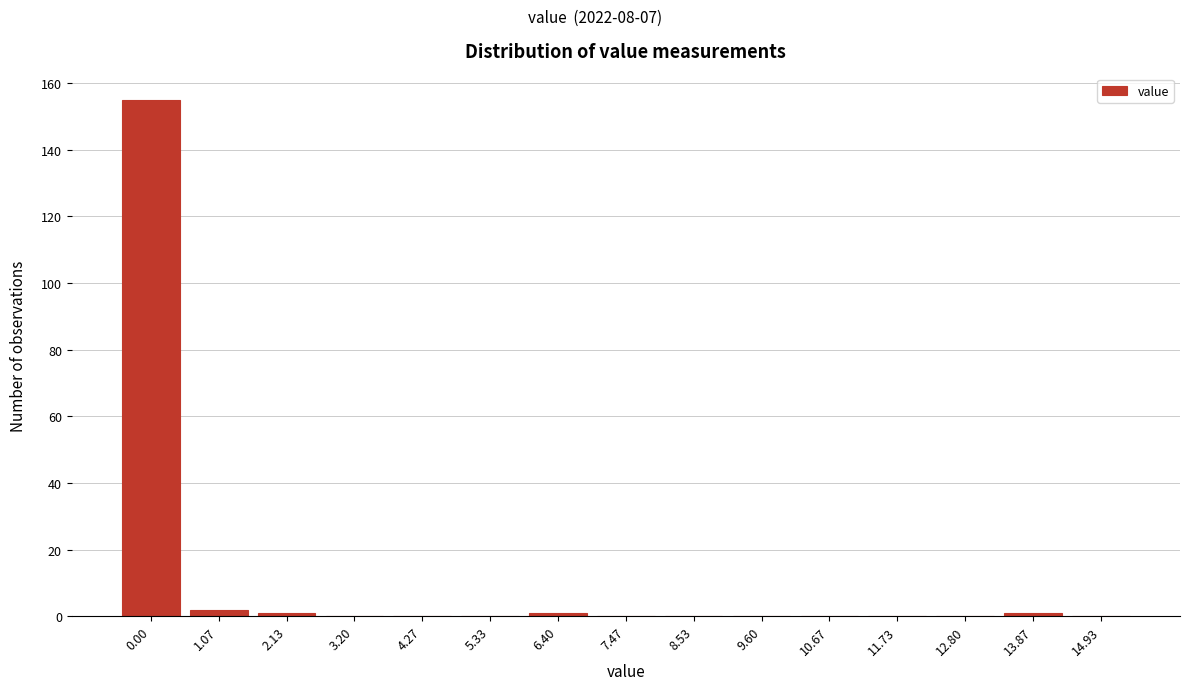

Reading right to left, list all the values displayed in this chart.

14.93=0	13.87=1	12.80=0	11.73=0	10.67=0	9.60=0	8.53=0	7.47=0	6.40=1	5.33=0	4.27=0	3.20=0	2.13=1	1.07=2	0.00=155